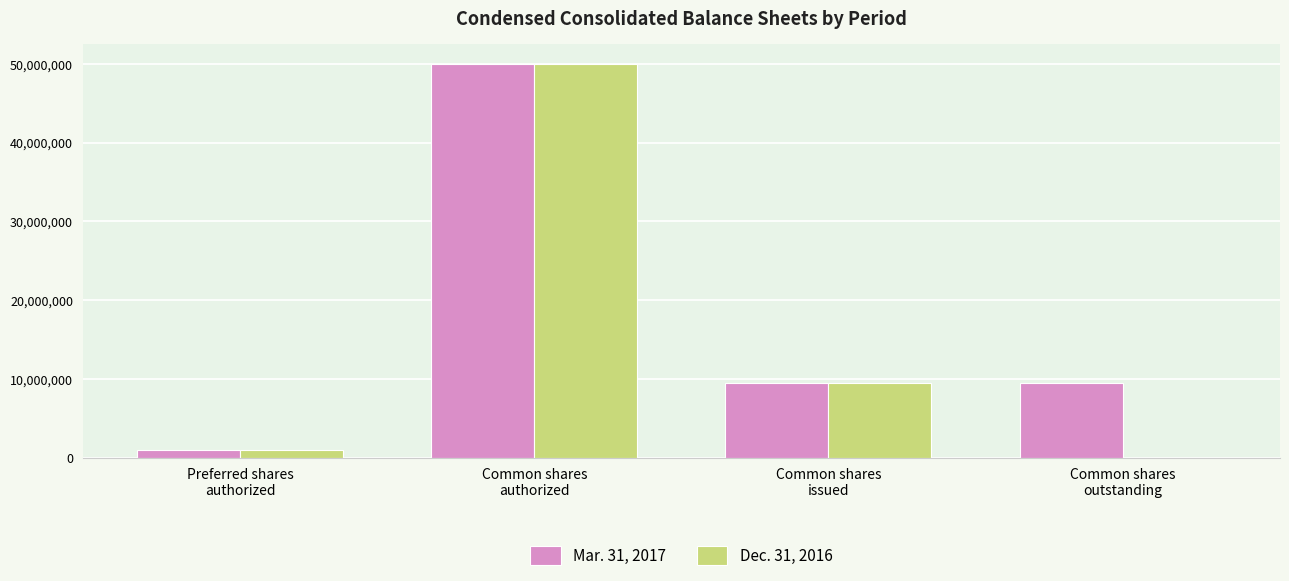

How many groups of bars are there?

4